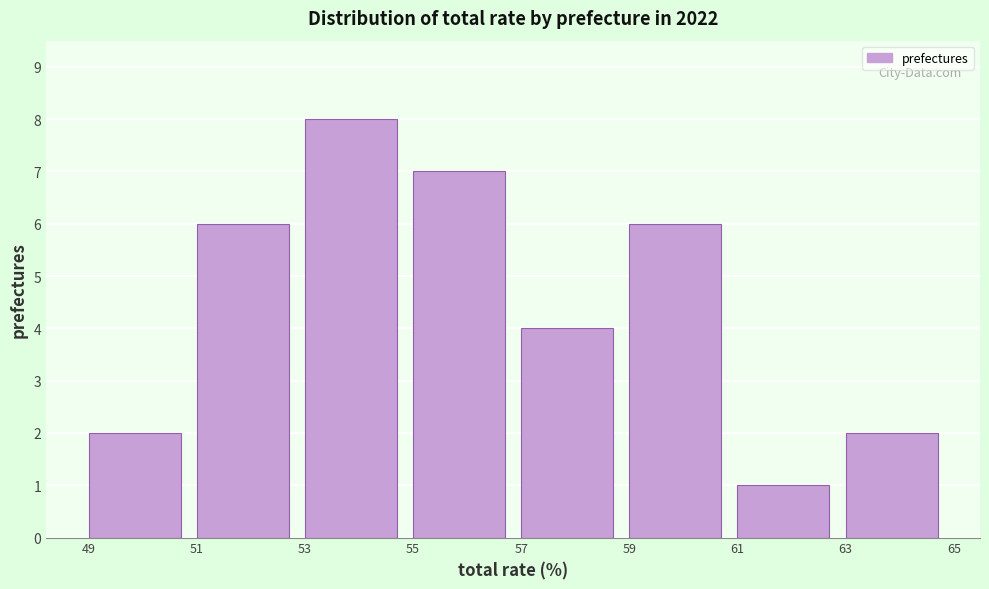

Which range on the x-axis has the tallest bar?

53 to 55